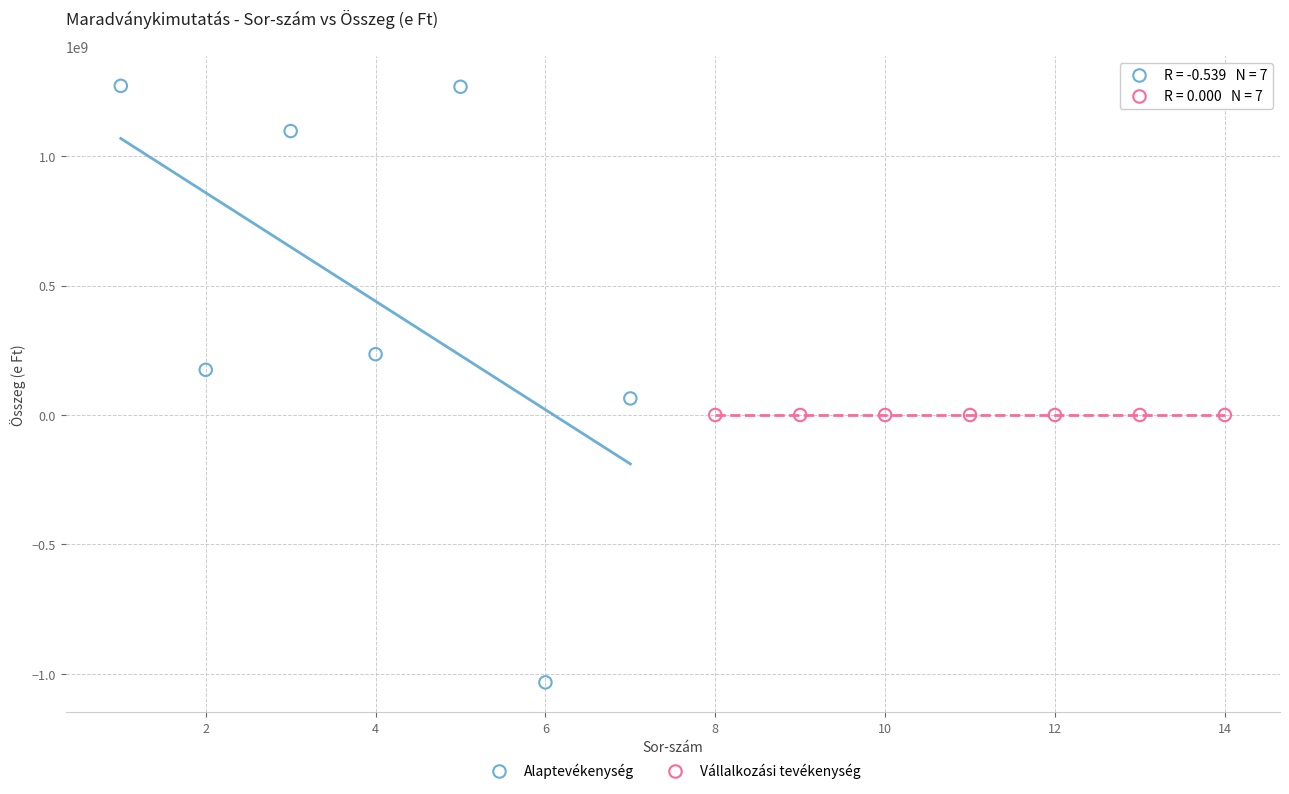

Which series contains the highest Y value?

Alaptevékenység